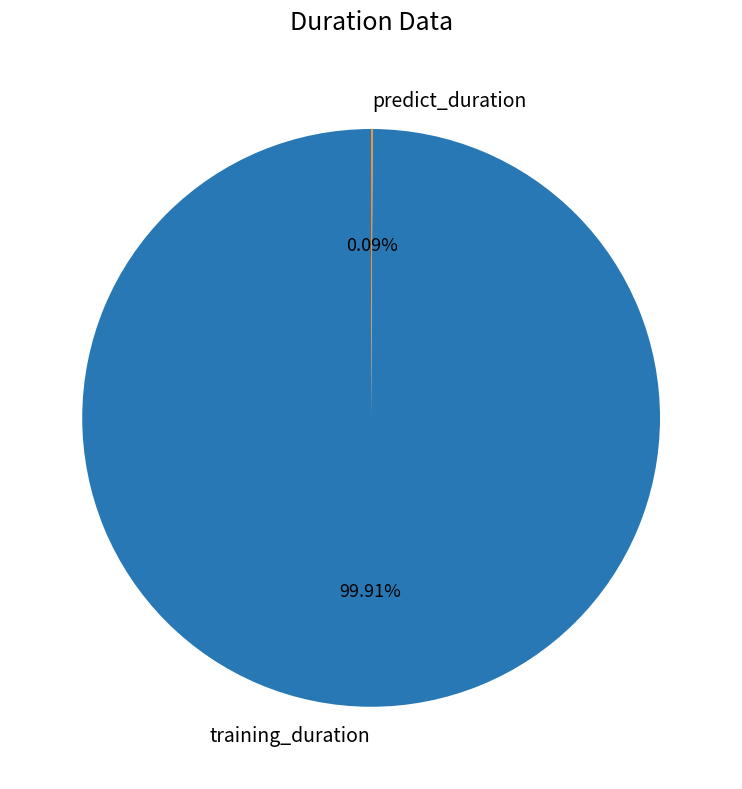

Which slice is the largest?

training_duration